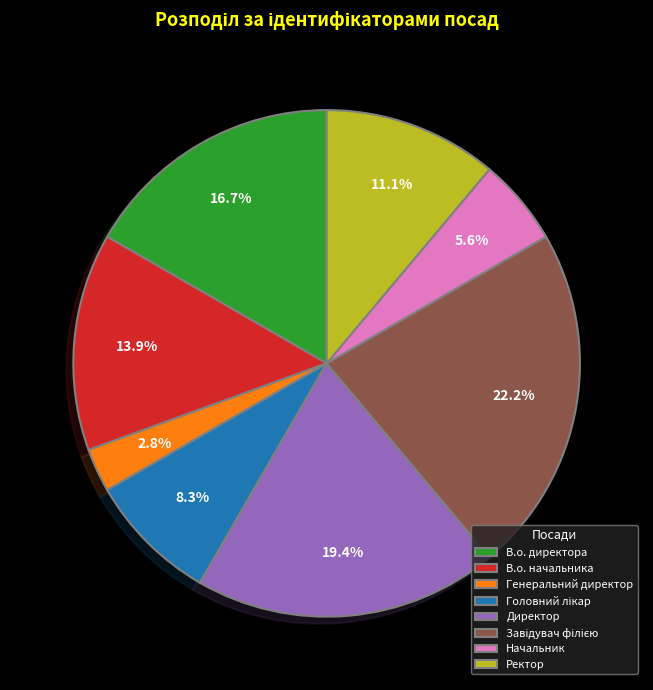

Is there a majority slice in this chart?

No